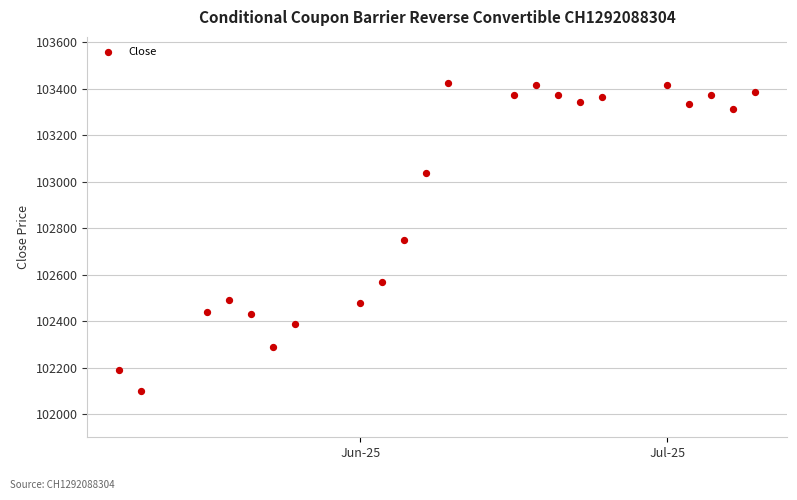

What is the range of X values (max minus min)?

29